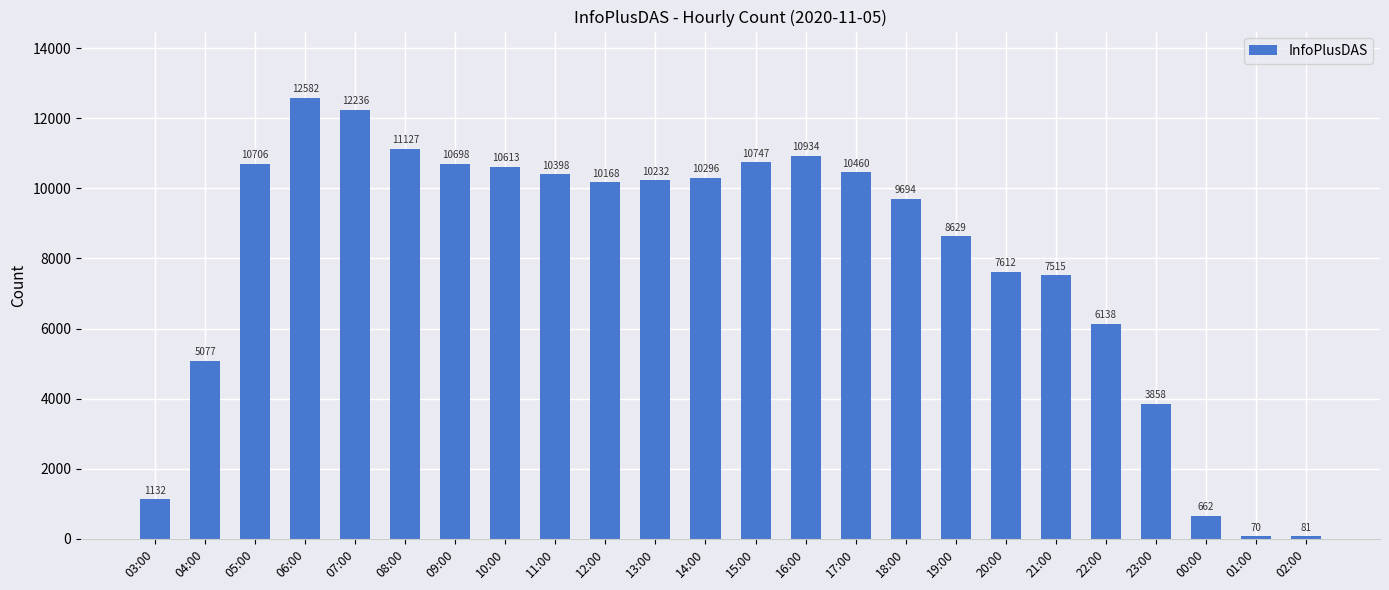

Are the bars grouped side by side (vs. stacked)?

No